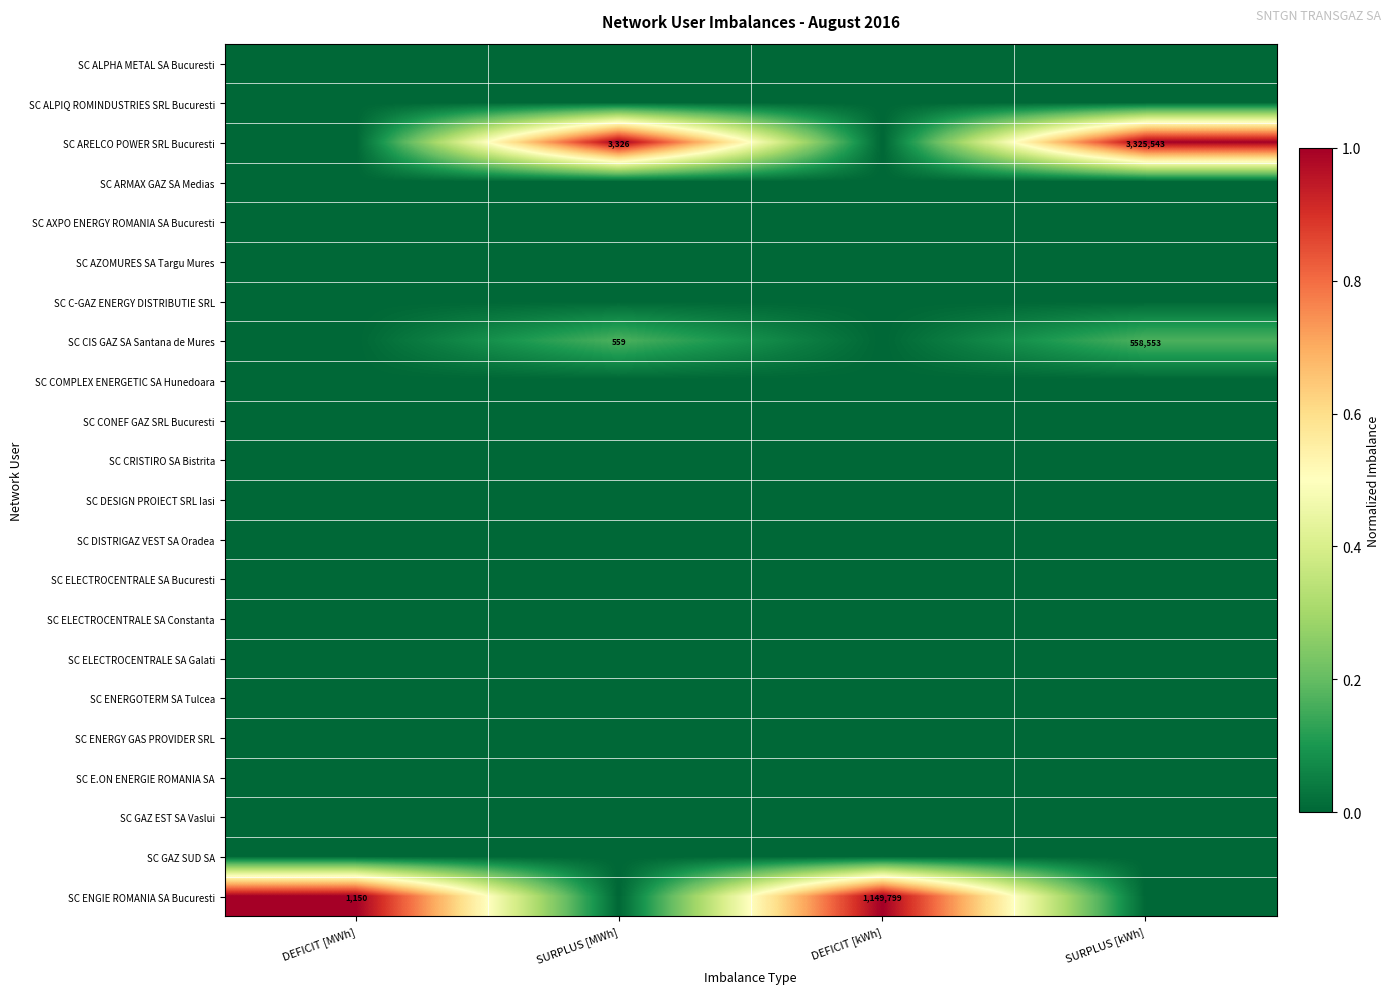

At SURPLUS [MWh], list the series in order from largest to smallest.

SC ARELCO POWER SRL Bucuresti, SC CIS GAZ SA Santana de Mures, SC ALPHA METAL SA Bucuresti, SC ALPIQ ROMINDUSTRIES SRL Bucuresti, SC ARMAX GAZ SA Medias, SC AXPO ENERGY ROMANIA SA Bucuresti, SC AZOMURES SA Targu Mures, SC C-GAZ ENERGY DISTRIBUTIE SRL, SC COMPLEX ENERGETIC SA Hunedoara, SC CONEF GAZ SRL Bucuresti, SC CRISTIRO SA Bistrita, SC DESIGN PROIECT SRL Iasi, SC DISTRIGAZ VEST SA Oradea, SC ELECTROCENTRALE SA Bucuresti, SC ELECTROCENTRALE SA Constanta, SC ELECTROCENTRALE SA Galati, SC ENERGOTERM SA Tulcea, SC ENERGY GAS PROVIDER SRL, SC E.ON ENERGIE ROMANIA SA, SC GAZ EST SA Vaslui, SC GAZ SUD SA, SC ENGIE ROMANIA SA Bucuresti